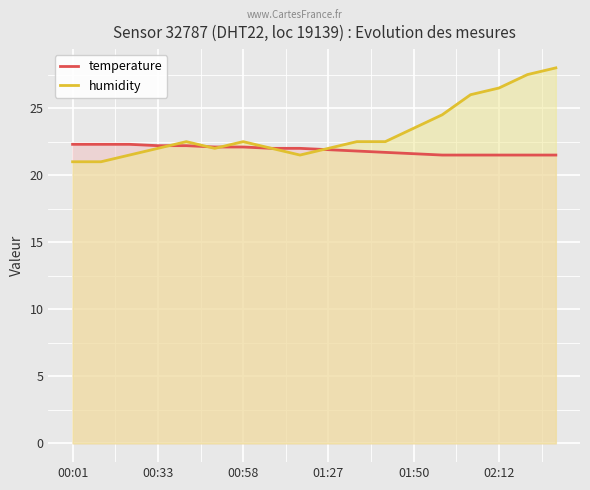

What is the total value across all series at 16?

49.0